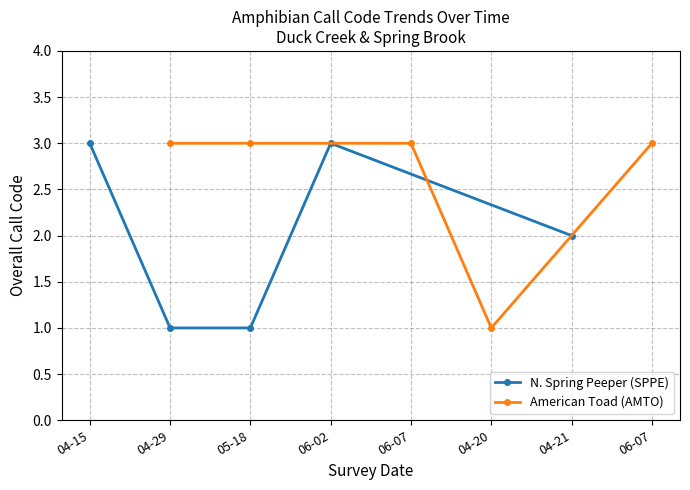

How many data points in N. Spring Peeper (SPPE) are above 2?

2